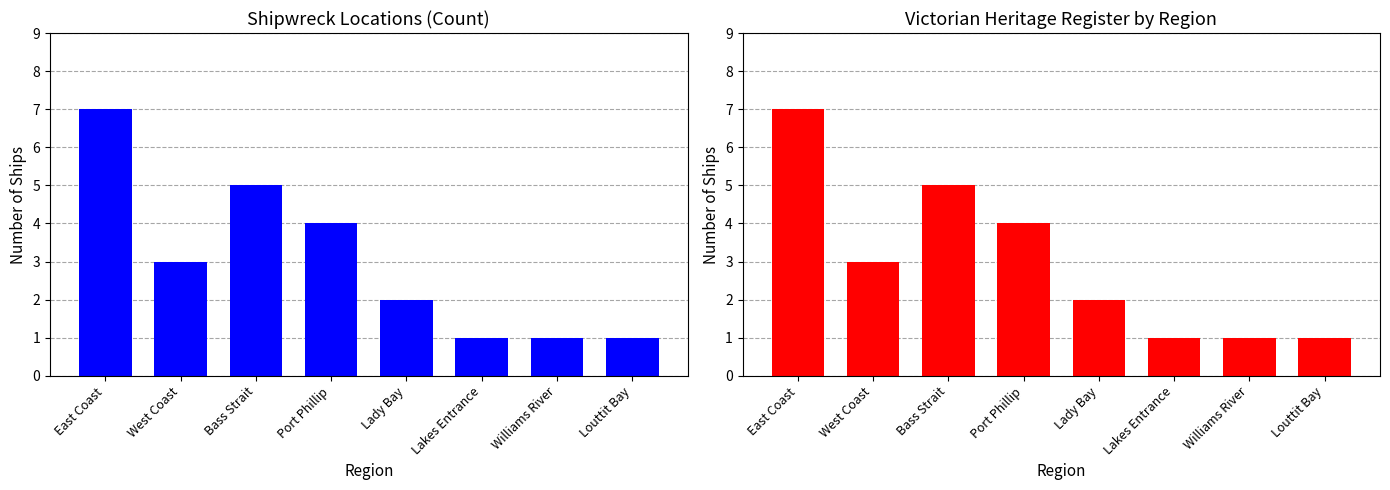

What position from the right is Bass Strait?

6